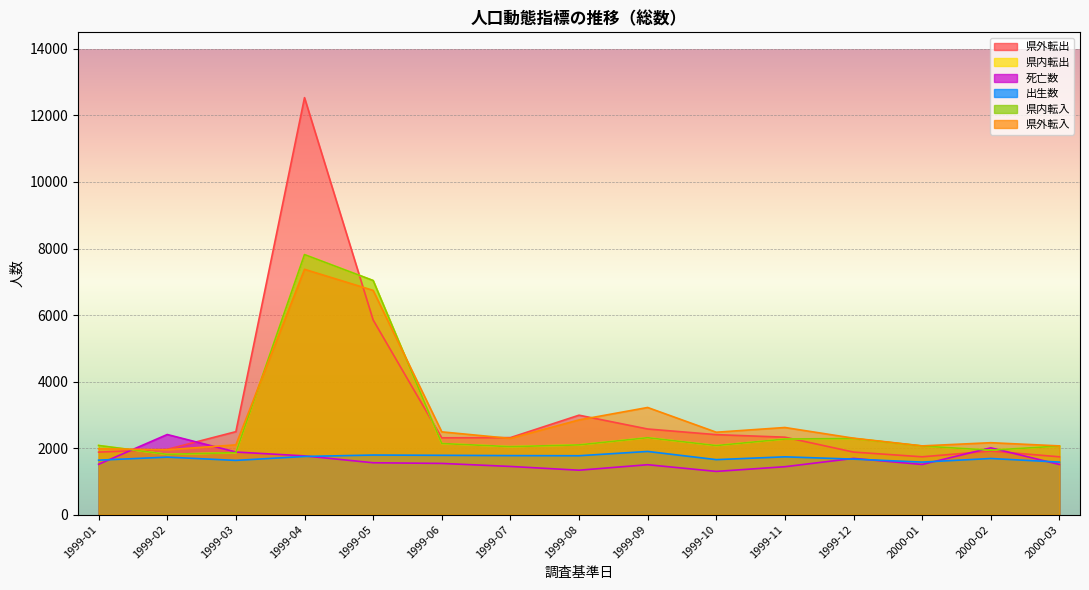

In 県外転入, how many points are lower than both neighbors (excluding endpoints)?

4